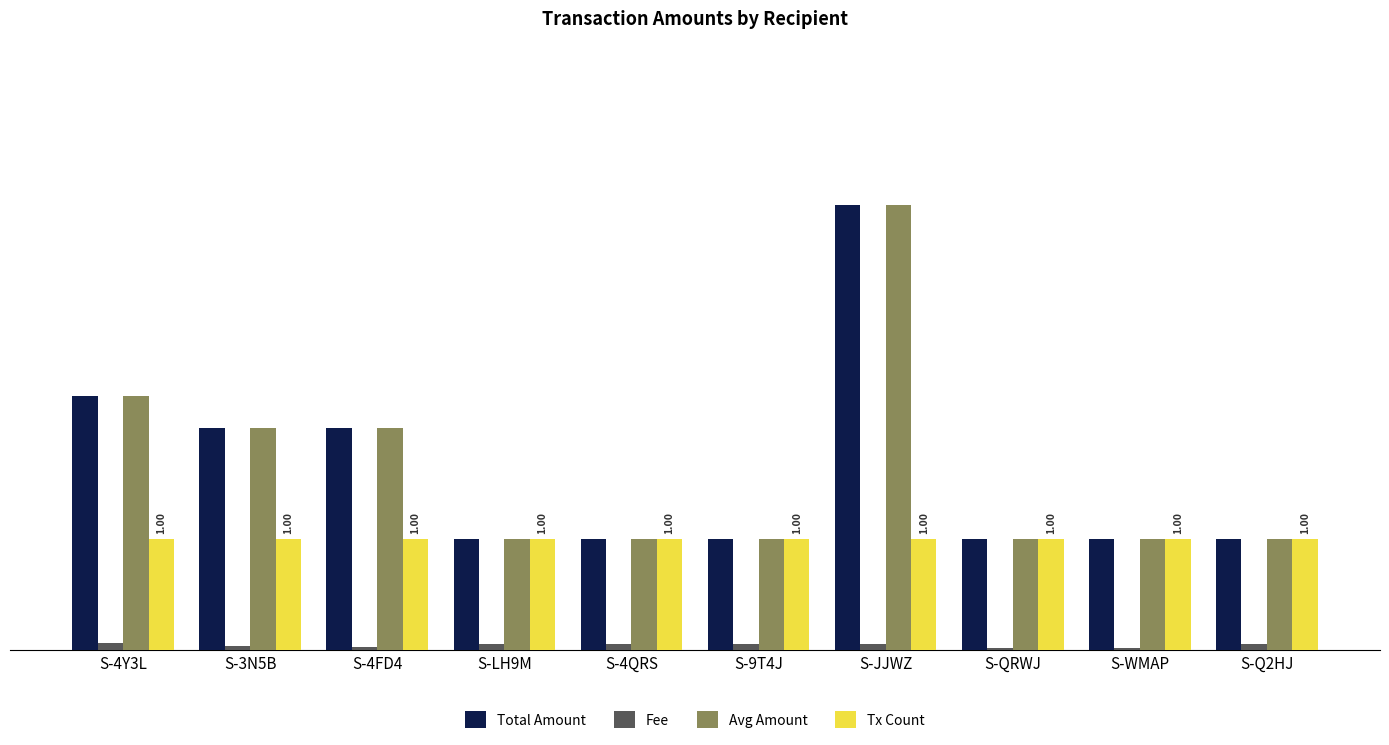

What is the sum of all Avg Amount values?

16.3